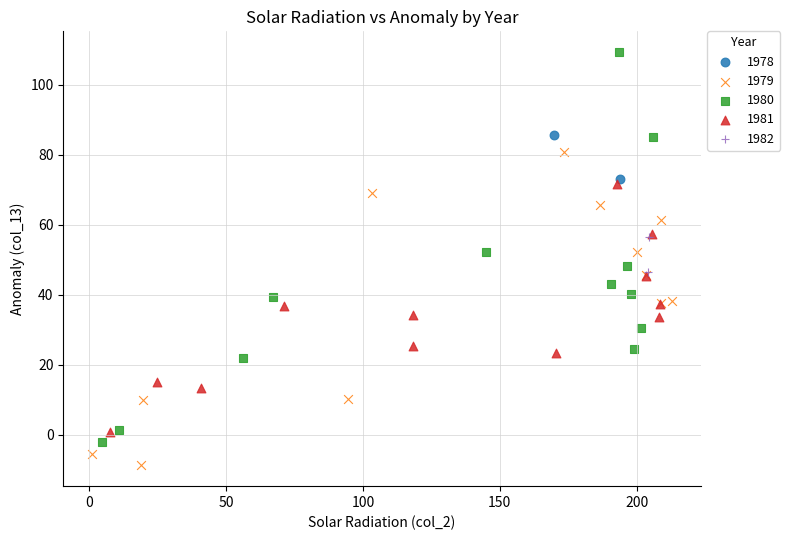

What are all the series names shown in the legend?

1978, 1979, 1980, 1981, 1982